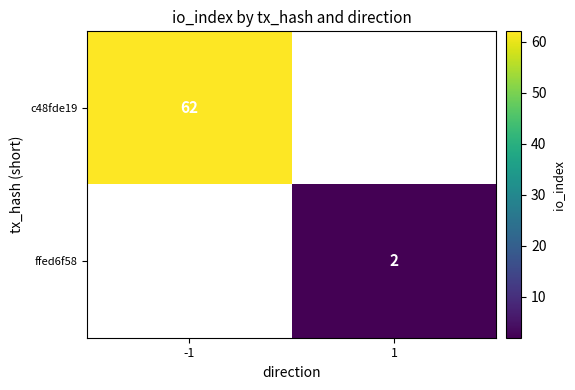

Is the value of c48fde19 at -1 greater than the value of ffed6f58 at 1?

Yes